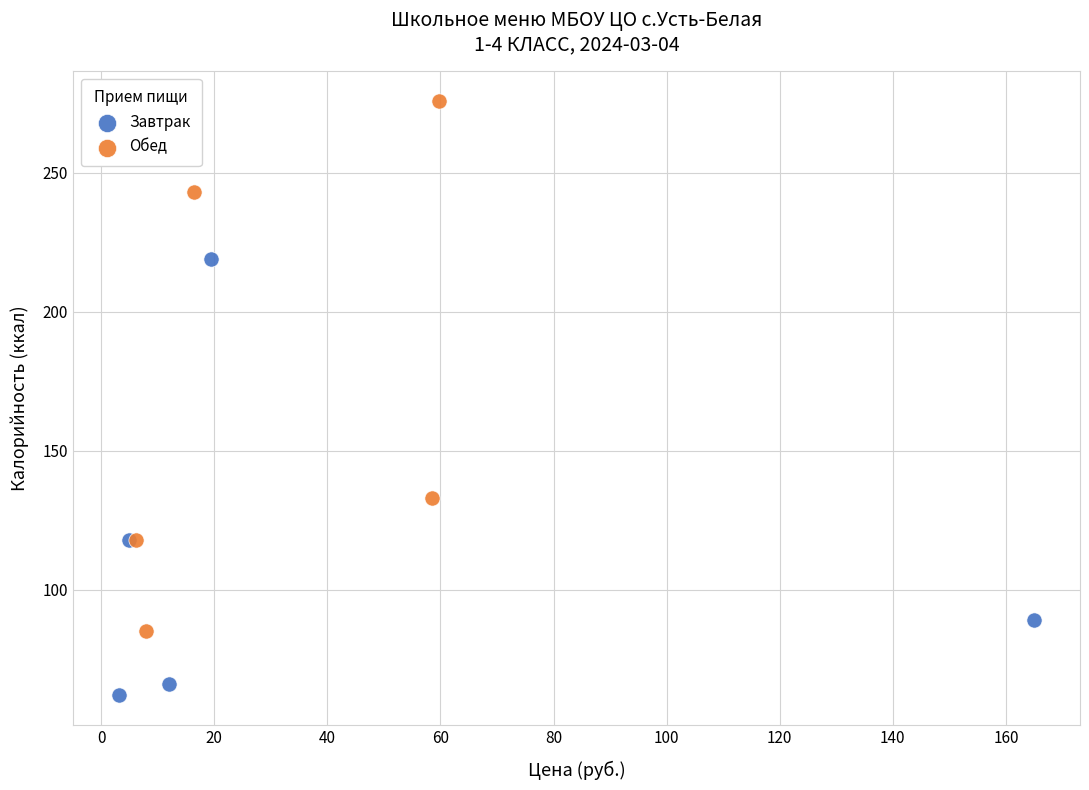

Which series has the largest Y range (max minus min)?

Обед